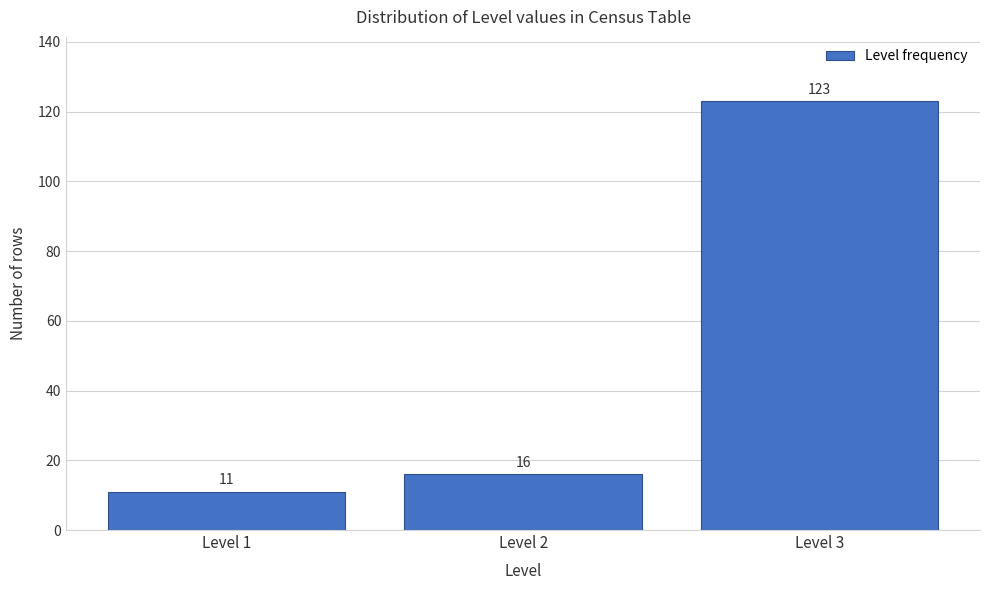

Reading left to right, transcribe all the data shown in this chart.

11	16	123